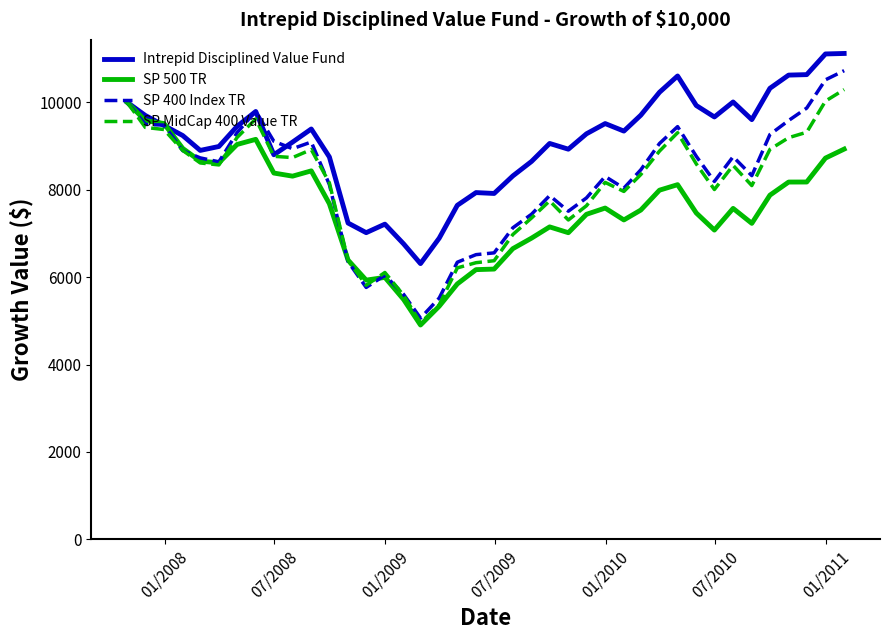

Which series has the widest spread of values?

SP 400 Index TR